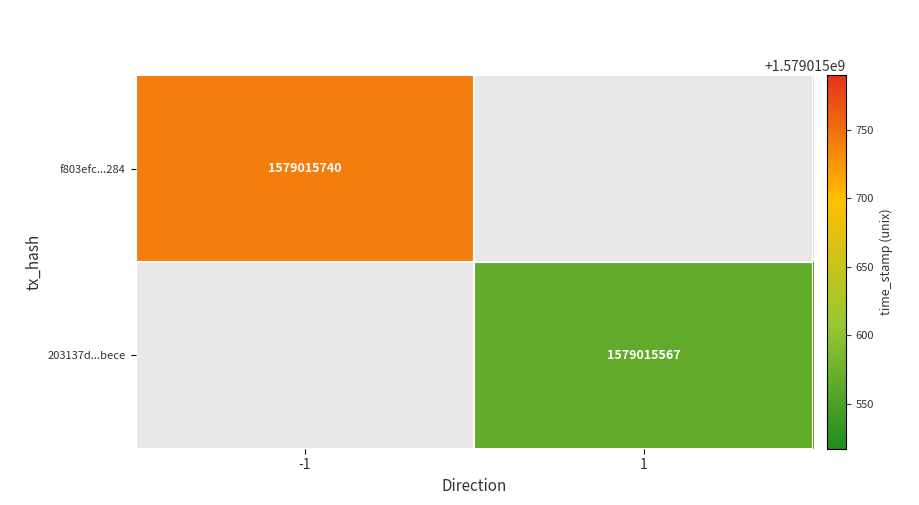

Is the value of f803efc00efdf035953de8b8981b056d4152284 at time_stamp greater than the value of 203137d69502b51493bd43ddc8d06723434bece at direction?

Yes